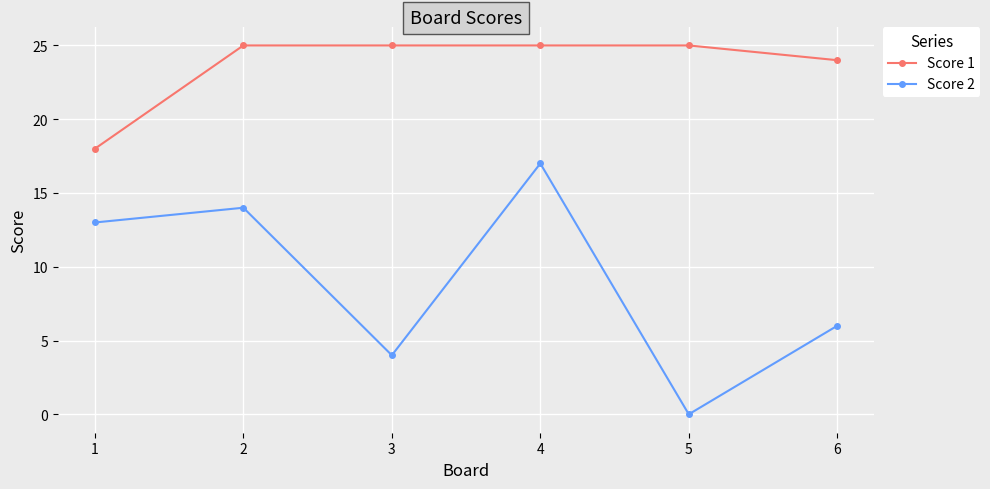

Which series has the largest range (max minus min)?

Score 2